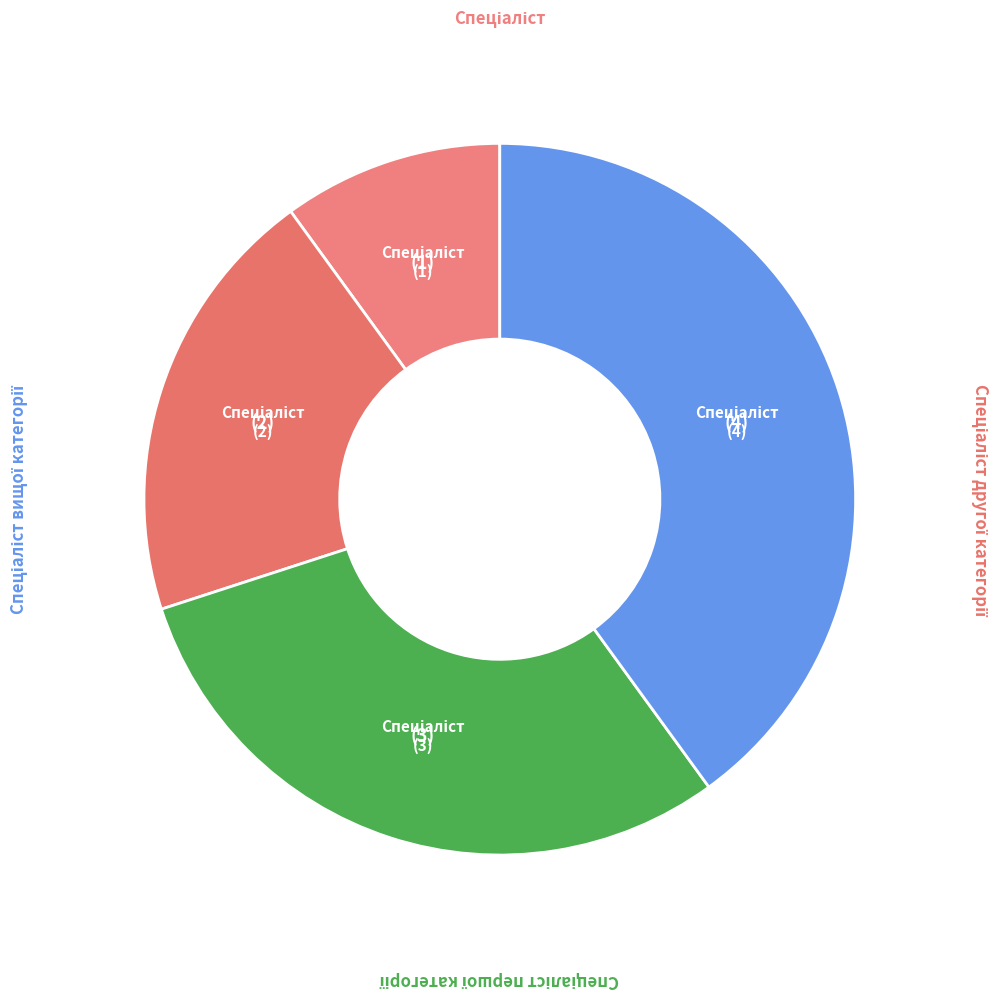

How many slices are in this pie chart?

4